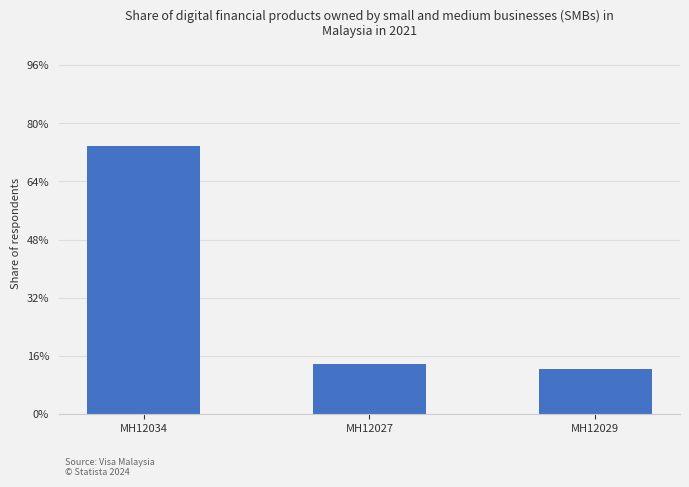

What is the label of the 2nd bar from the left?

MH12027